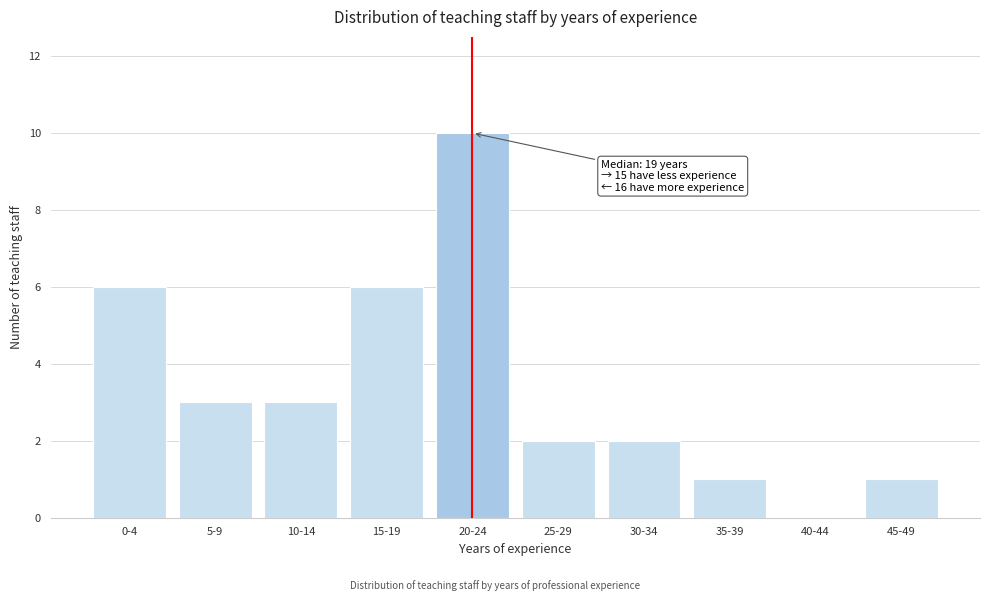

Reading left to right, list all the values displayed in this chart.

0-4=6	5-9=3	10-14=3	15-19=6	20-24=10	25-29=2	30-34=2	35-39=1	40-44=0	45-49=1